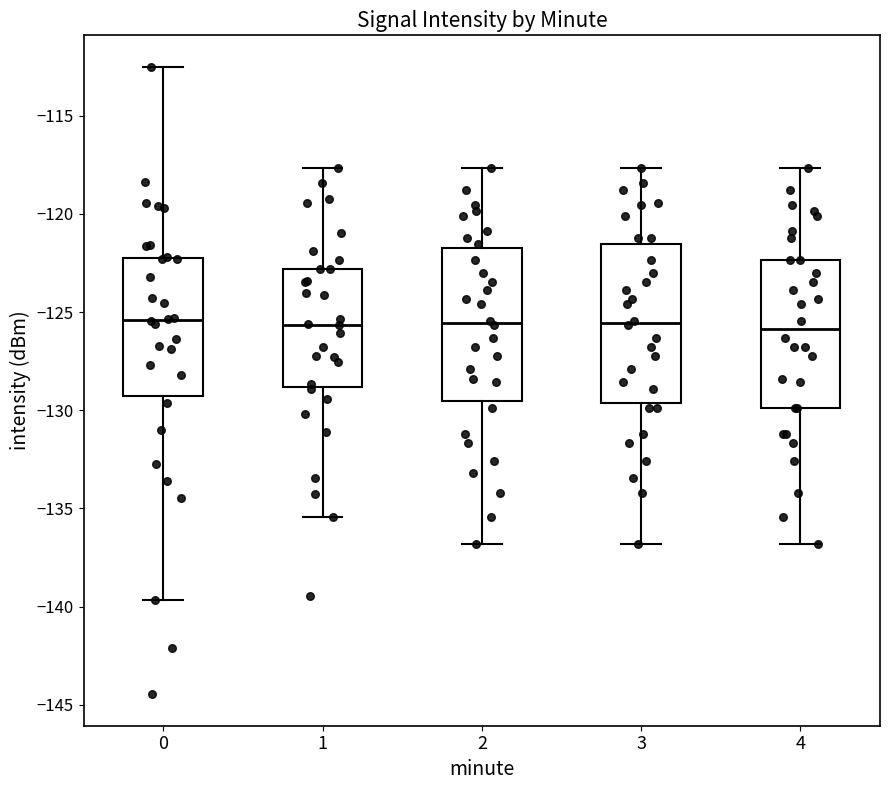

Reading left to right, read every box against the y-axis: the position of its median line, the range the box covers, and the ends of its whiskers. The values are not printed on the chart, so give them approximately, as read against the axis.

0: median -125.5, box -129.5 to -122.0, whiskers -139.5 to -112.5
1: median -125.5, box -129.0 to -123.0, whiskers -135.5 to -117.5
2: median -125.5, box -129.5 to -121.5, whiskers -137.0 to -117.5
3: median -125.5, box -129.5 to -121.5, whiskers -137.0 to -117.5
4: median -126.0, box -130.0 to -122.5, whiskers -137.0 to -117.5